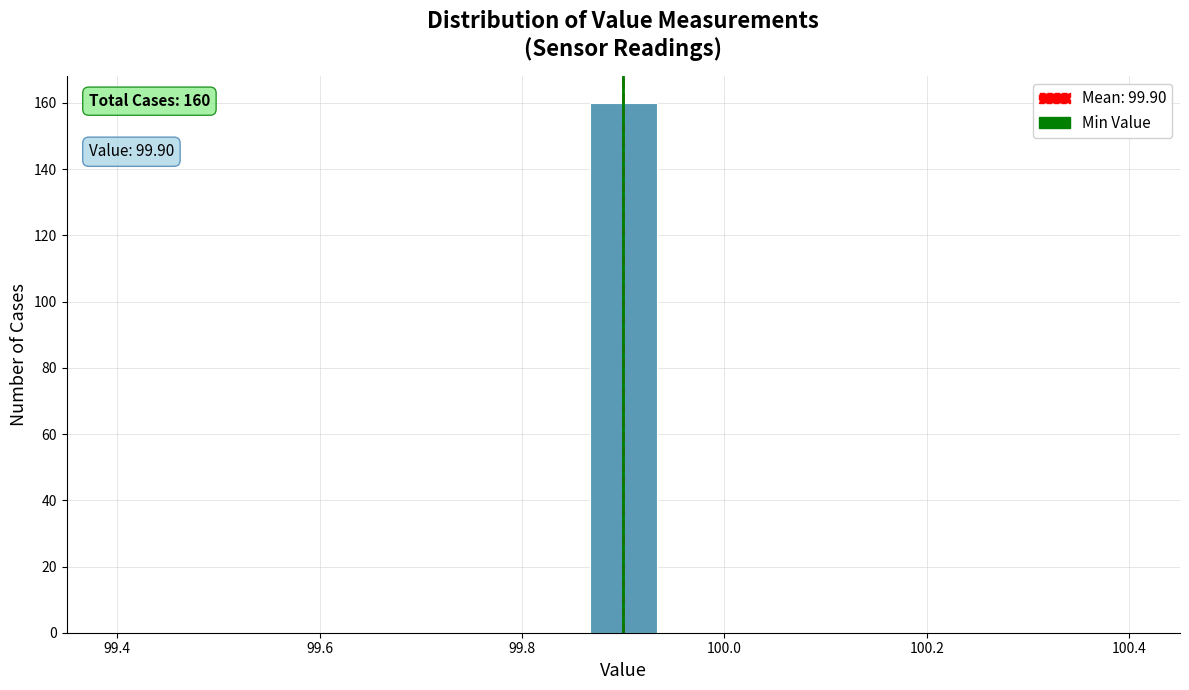

Around what value on the x-axis is the tallest bar? Give the approximate position of its centre, as read against the axis.

99.90